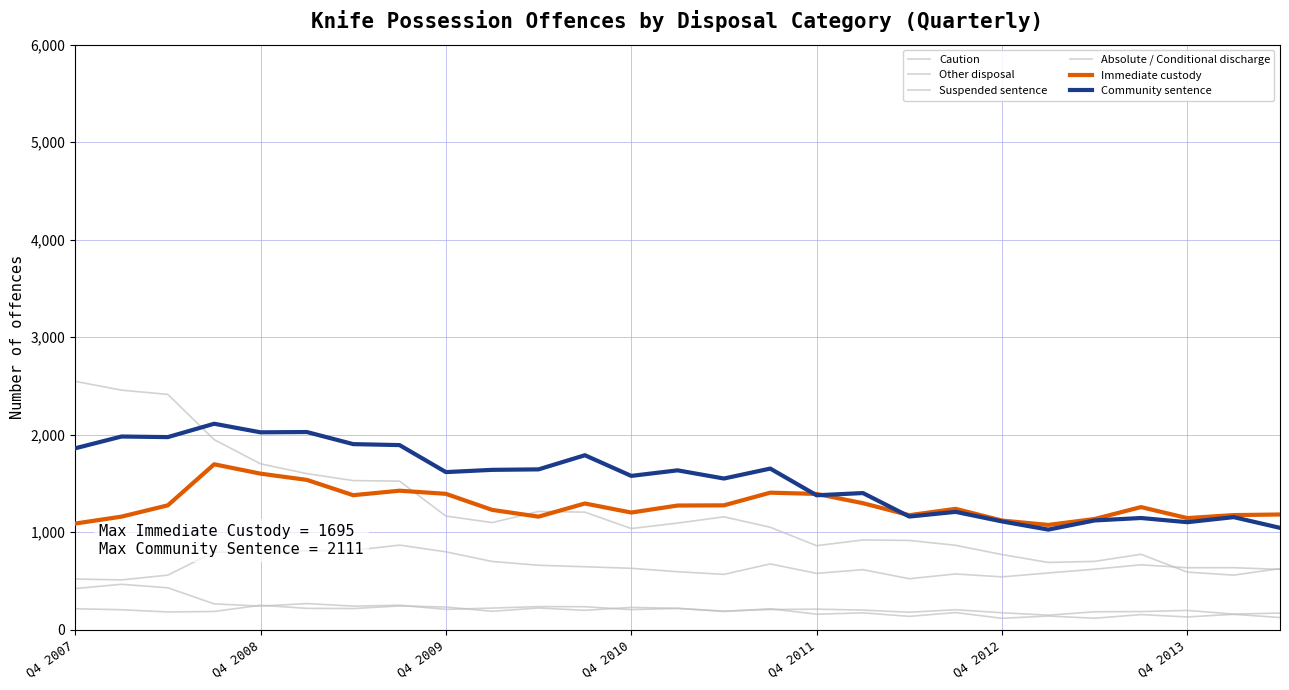

At which category does Absolute / Conditional discharge reach its first local valley?

Q4 2008